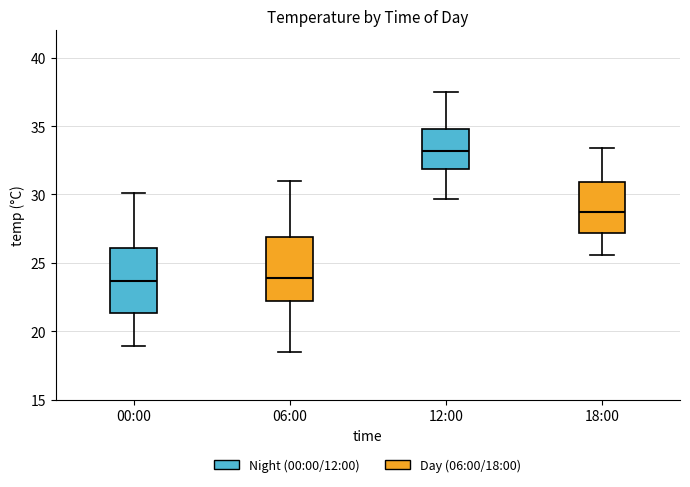

Where does the median line of the box for 12:00 sit on the y-axis? The values are not printed on the chart, so give them approximately, as read against the axis.

33.0